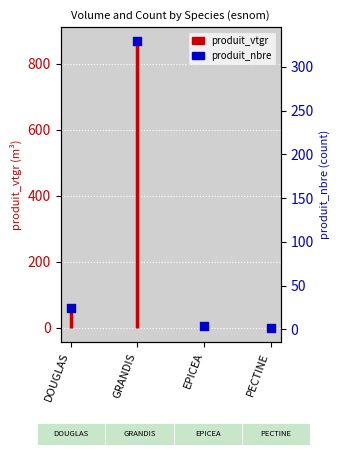

Between PECTINE and EPICEA, which is larger?

EPICEA